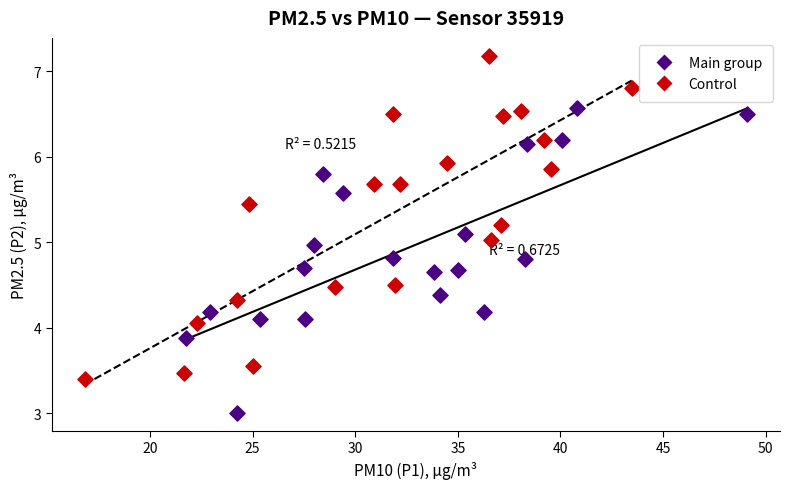

Which series reaches the maximum Y coordinate?

Control